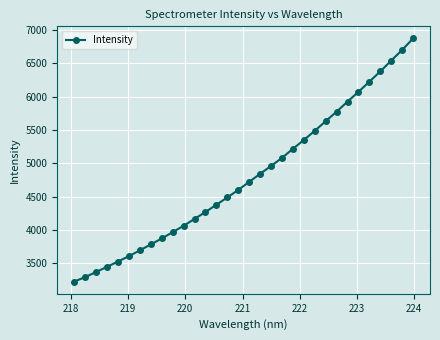

What is the maximum value shown in the chart?

6873.3